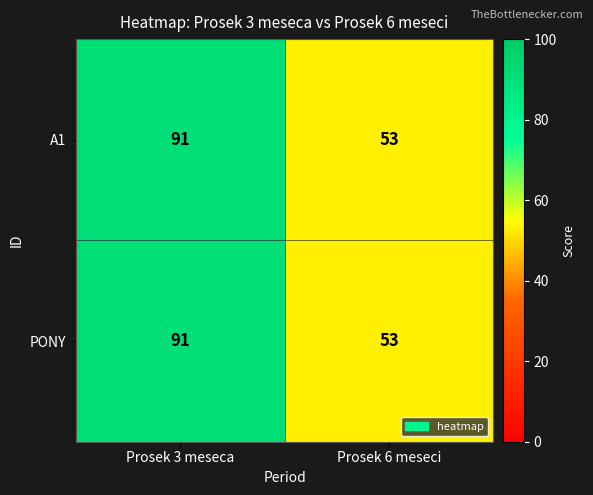

The A1 series shows 156 at Prosek 3 meseca. True or false?

False